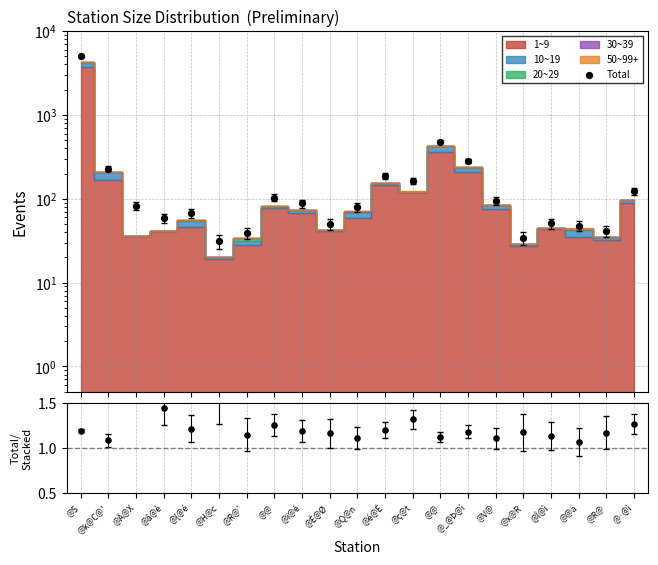

Which series contains the lowest Y value?

Total/Stacked